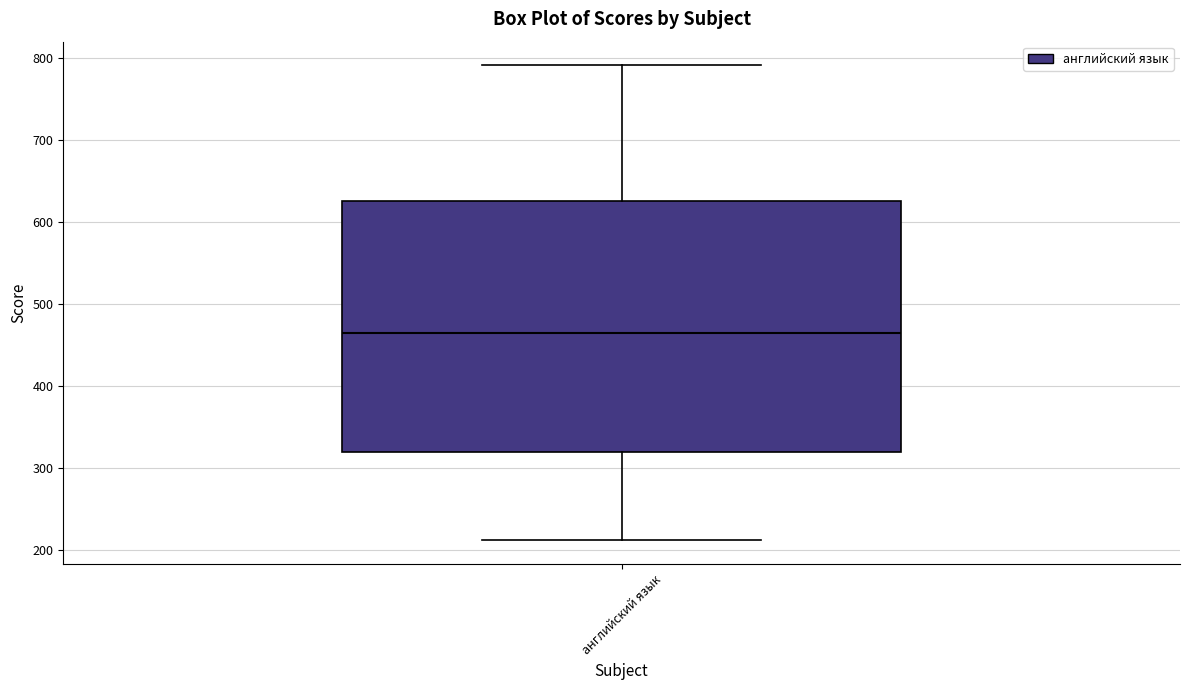

Transcribe this box plot: give where the median line is, the range the box spans, and where the two whiskers end, as read against the y-axis. The values are not printed on the chart, so give them approximately, as read against the axis.

median 460, box 320 to 630, whiskers 210 to 790